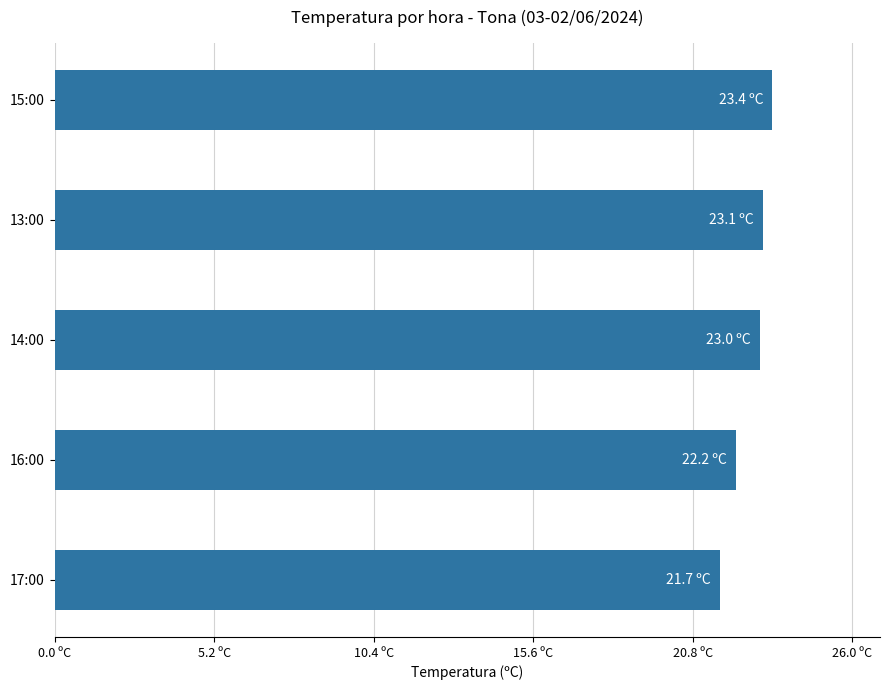

Does the chart contain any negative values?

No